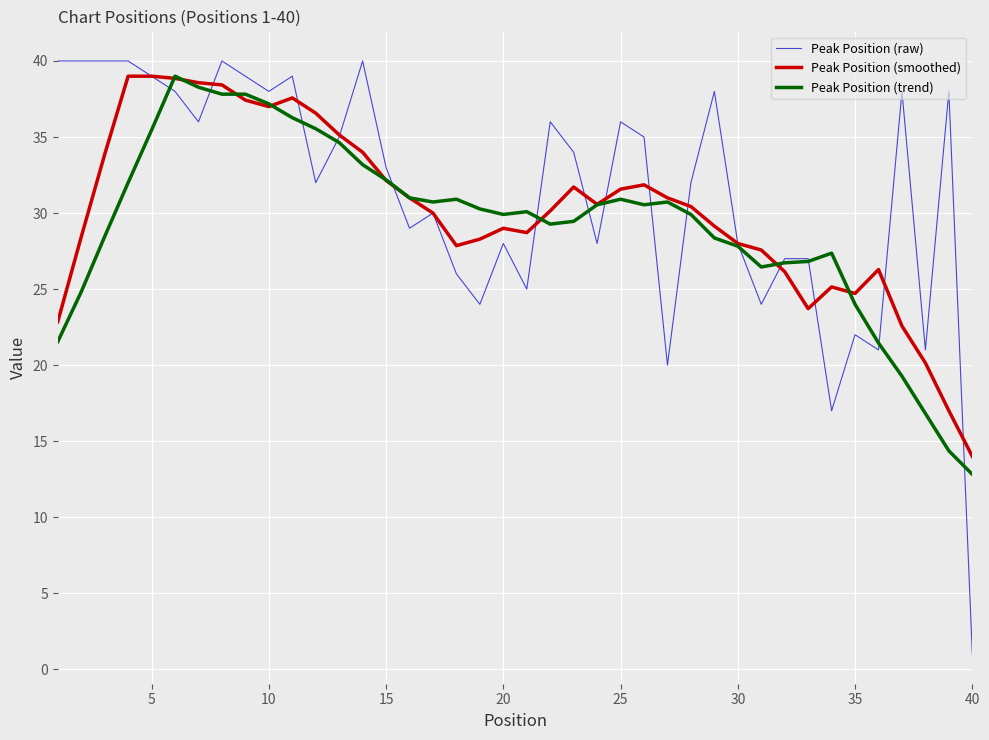

What is the maximum value for Peak Position (trend)?

39.0